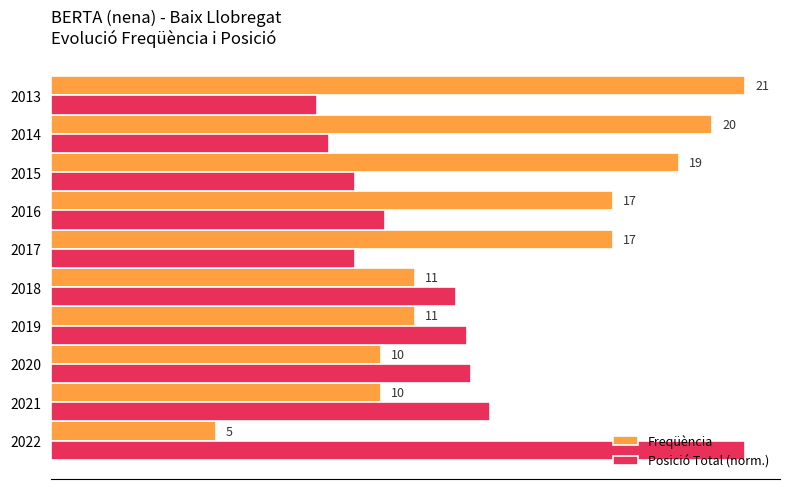

Which series has the largest total across all categories?

Freqüència